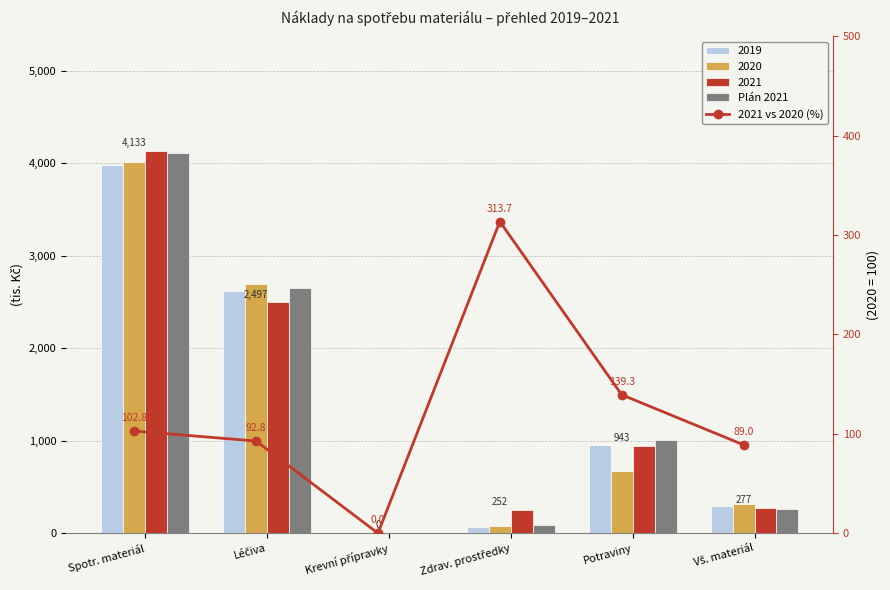

Is it true that Plán 2021 equals 5450.1 at Spotr. materiál?

False